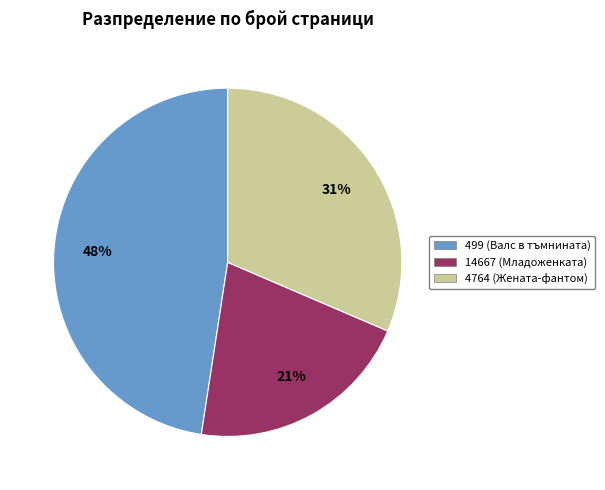

Rank the categories by value from lowest to highest.

14667 (Младоженката), 4764 (Жената-фантом), 499 (Валс в тъмнината)